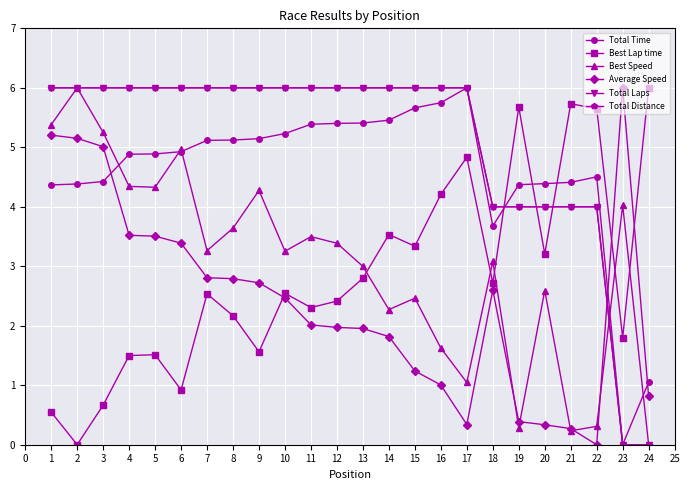

What value does the Best Lap time series have at 5?

1.5